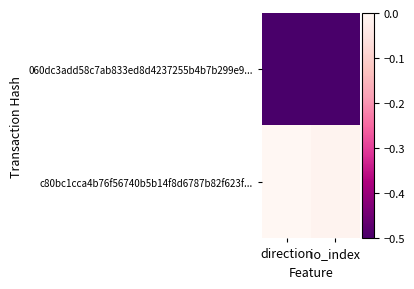

Which series has the largest total across all categories?

c80bc1cca4b76f56740b5b14f8d6787b82f623f...